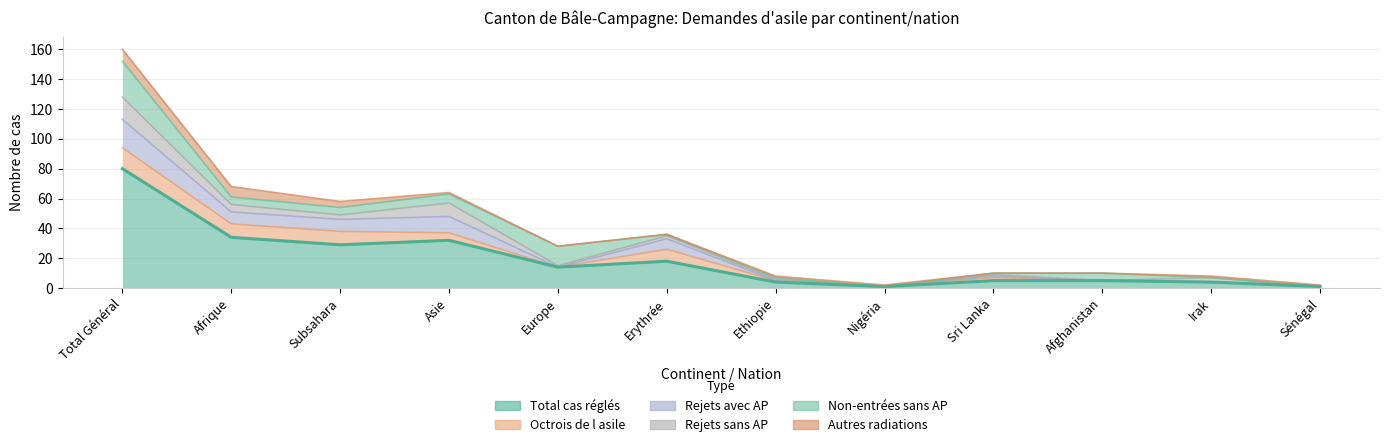

Where is Autres radiations nearest to the value 4?

Subsahara